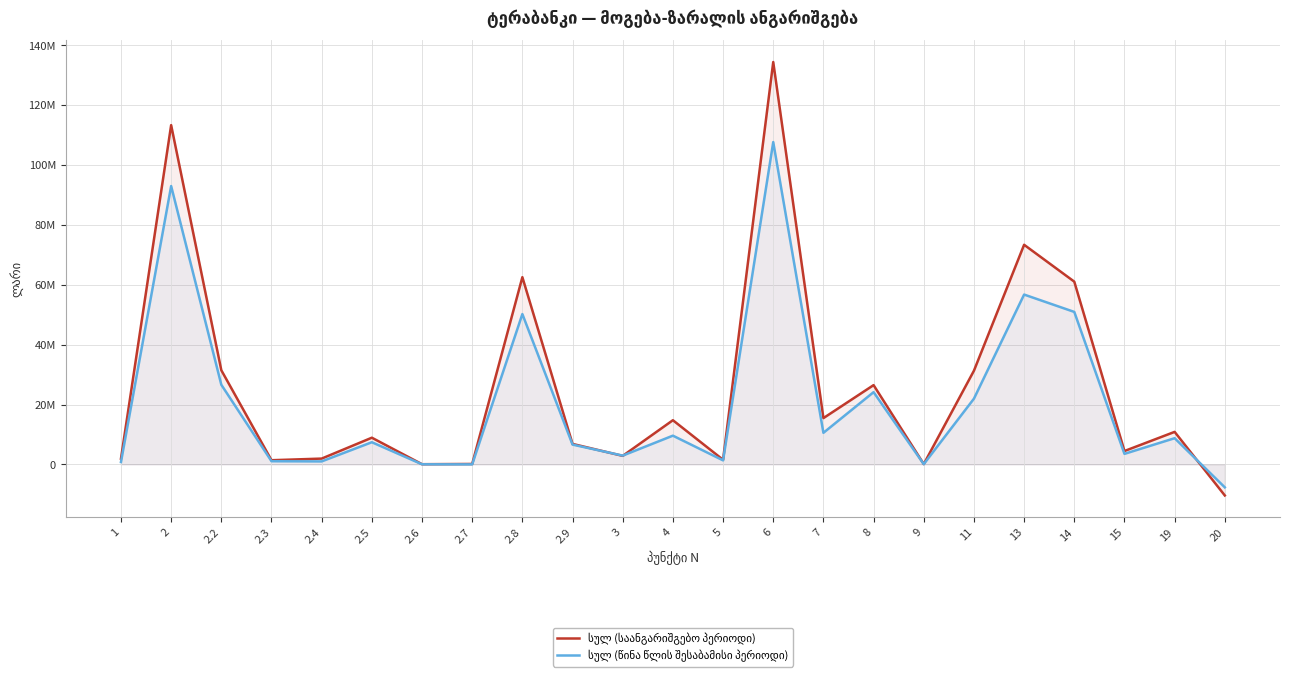

True or false: სულ (წინა წლის შესაბამისი პერიოდი) and სულ (საანგარიშგებო პერიოდი) intersect in this chart.

True